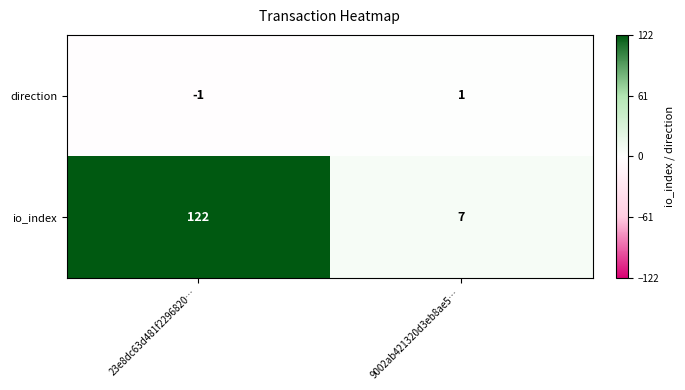

Reading left to right, what are all the values shown in this chart?

direction: -1	1
io_index: 122	7